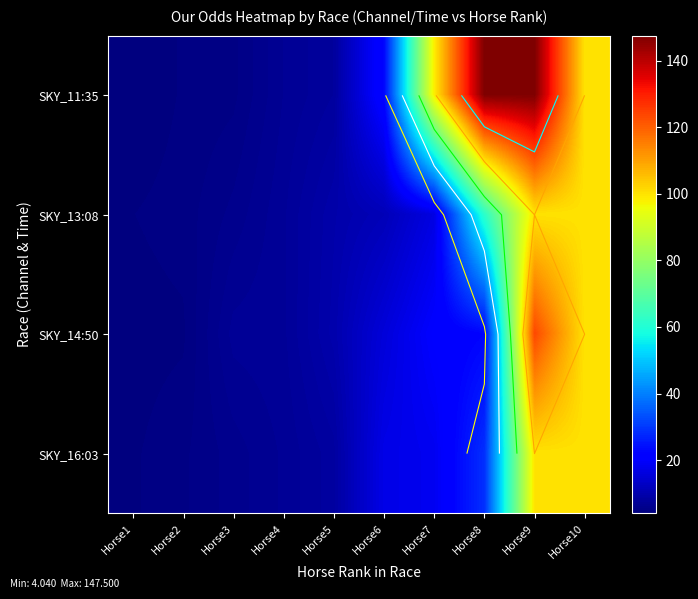

At which category is the sum across all series the highest?

Horse9